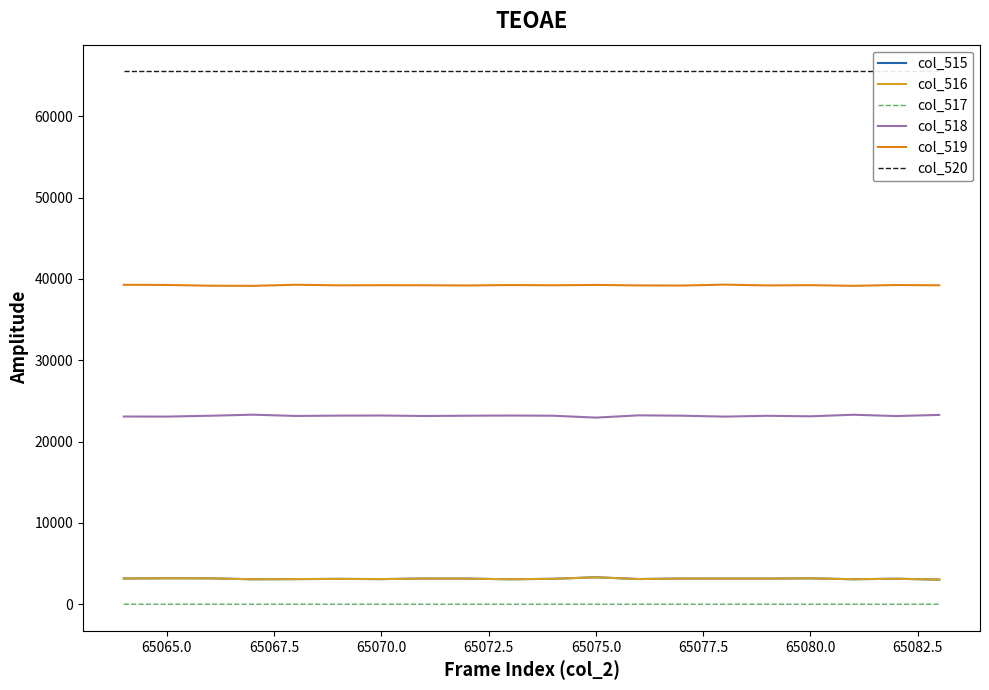

What are all the series names shown in the legend?

col_515, col_516, col_517, col_518, col_519, col_520